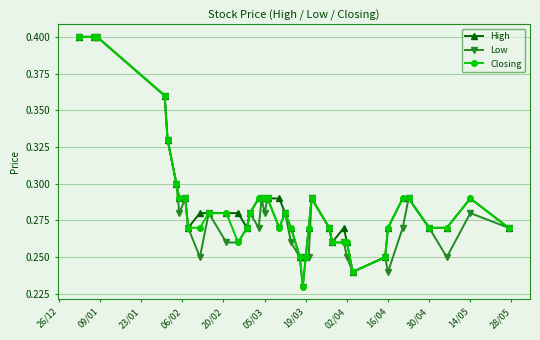

Which series has the largest total across all categories?

High